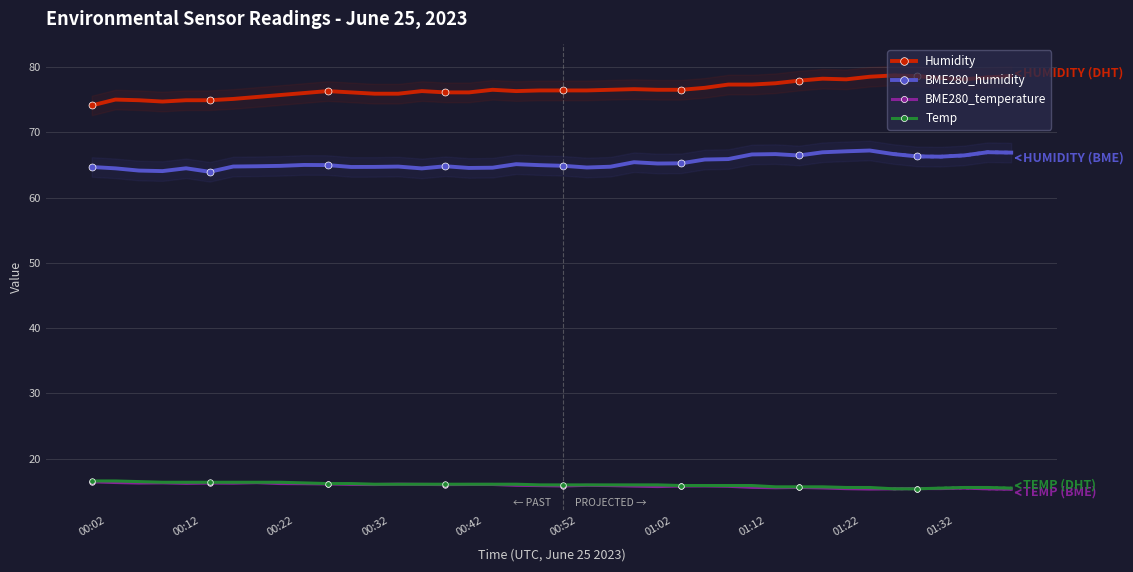

Which series has the largest range (max minus min)?

Humidity